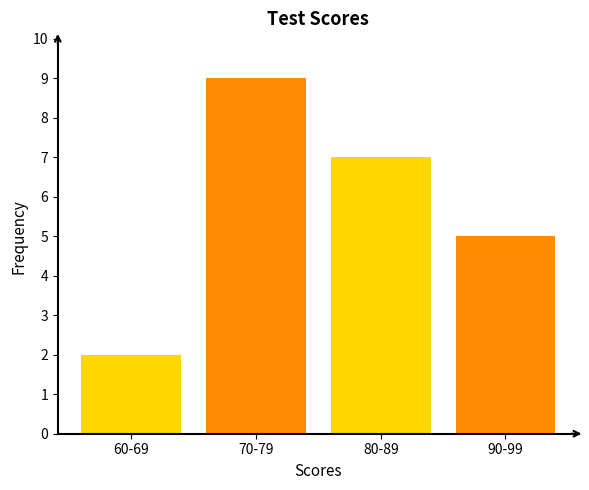

Reading right to left, list all the values displayed in this chart.

5	7	9	2